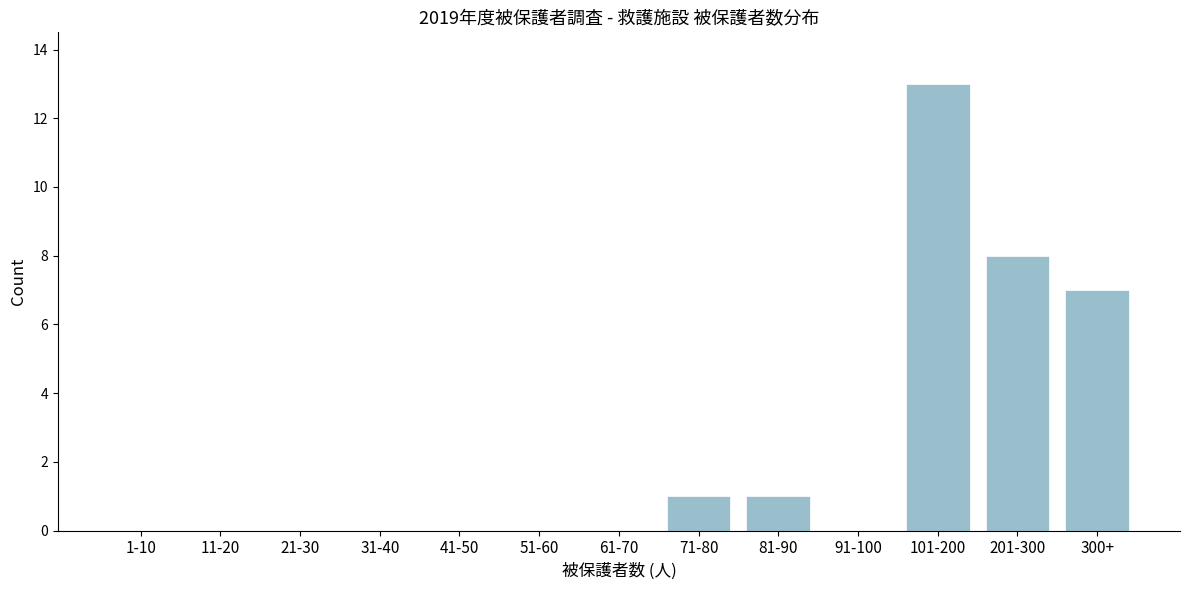

Reading left to right, transcribe all the data shown in this chart.

1-10=0	11-20=0	21-30=0	31-40=0	41-50=0	51-60=0	61-70=0	71-80=1	81-90=1	91-100=0	101-200=13	201-300=8	300+=7